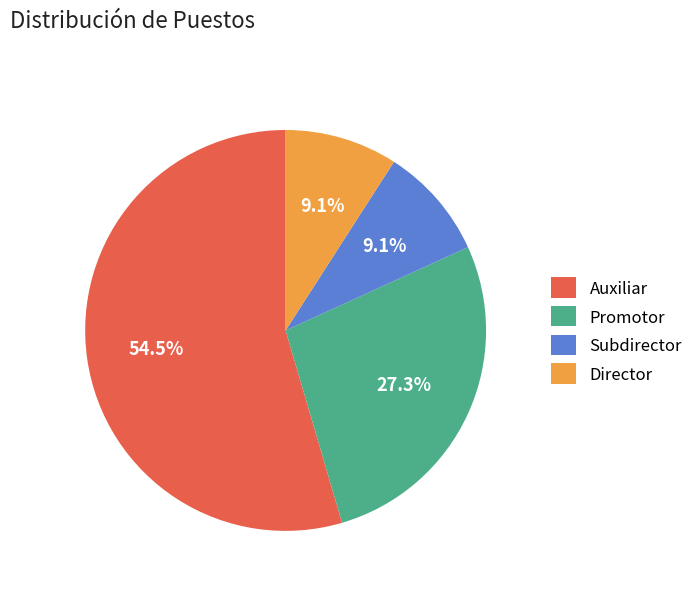

To the nearest percent, what is the difference between the largest and smallest slice percentages?

45%